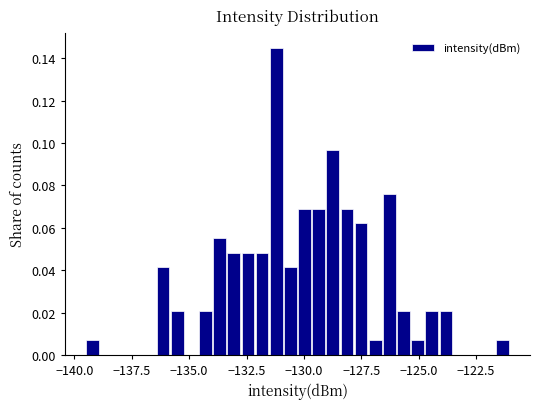

Read against the x-axis, roughly where is the centre of the tallest bar?

-131.0